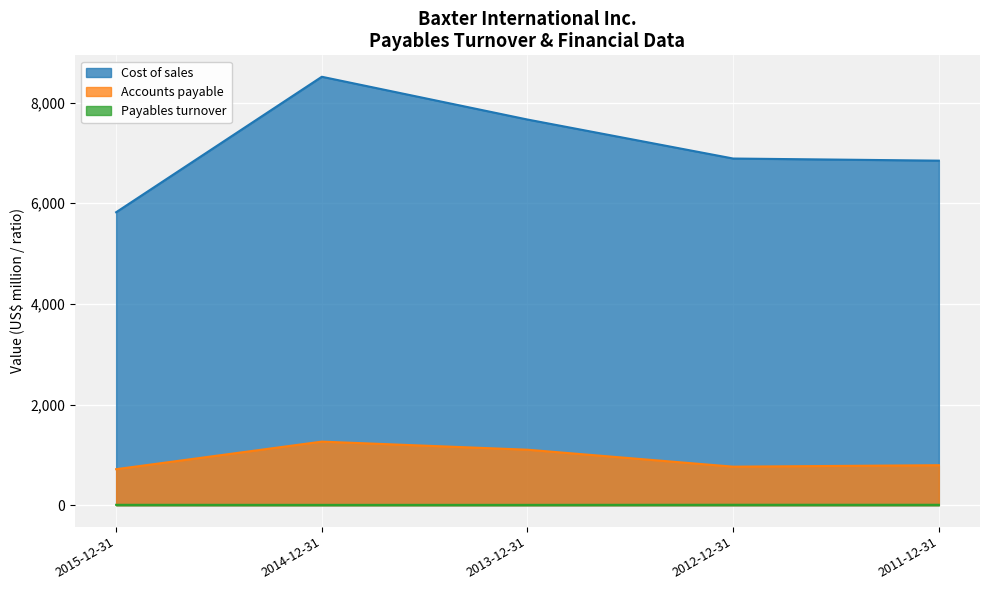

How many lines are shown in the chart?

3